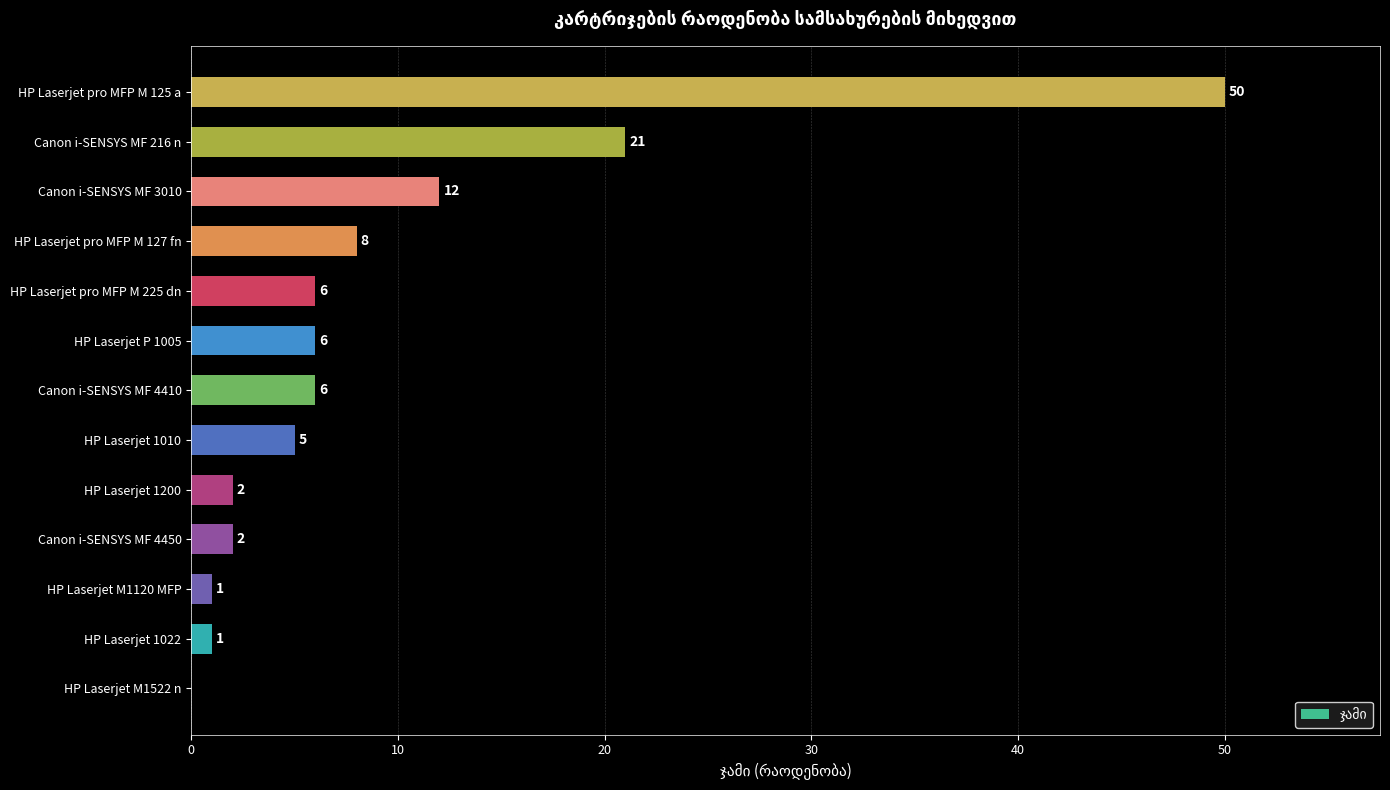

What is the change in value from HP Laserjet 1010 to Canon i-SENSYS MF 216 n?

+16